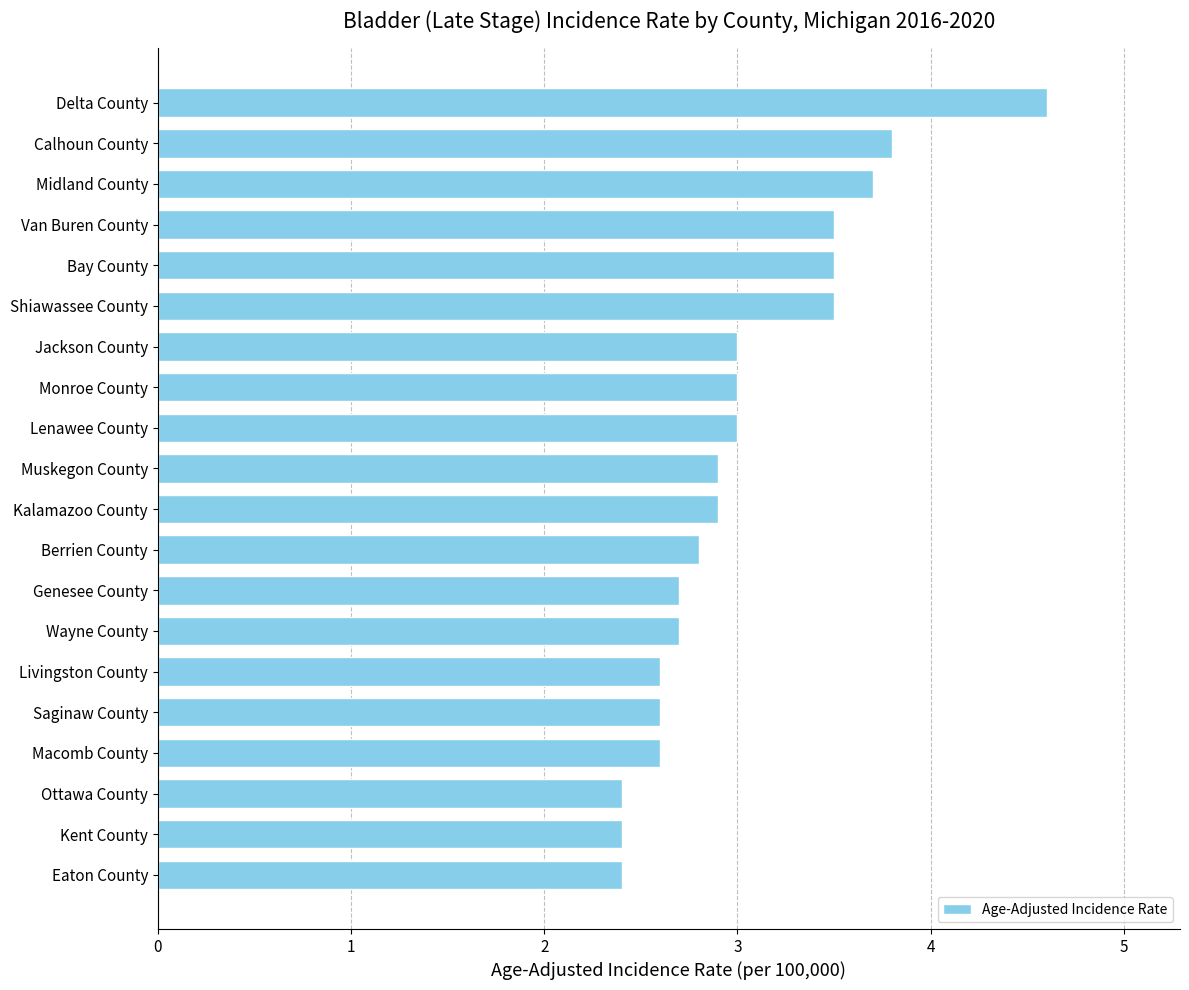

What is the difference between the maximum and minimum values?

2.2